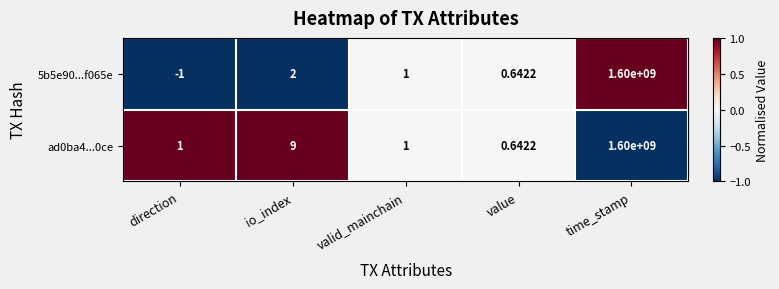

At which label is ad0ba4...0ce closest to 800000000?

io_index